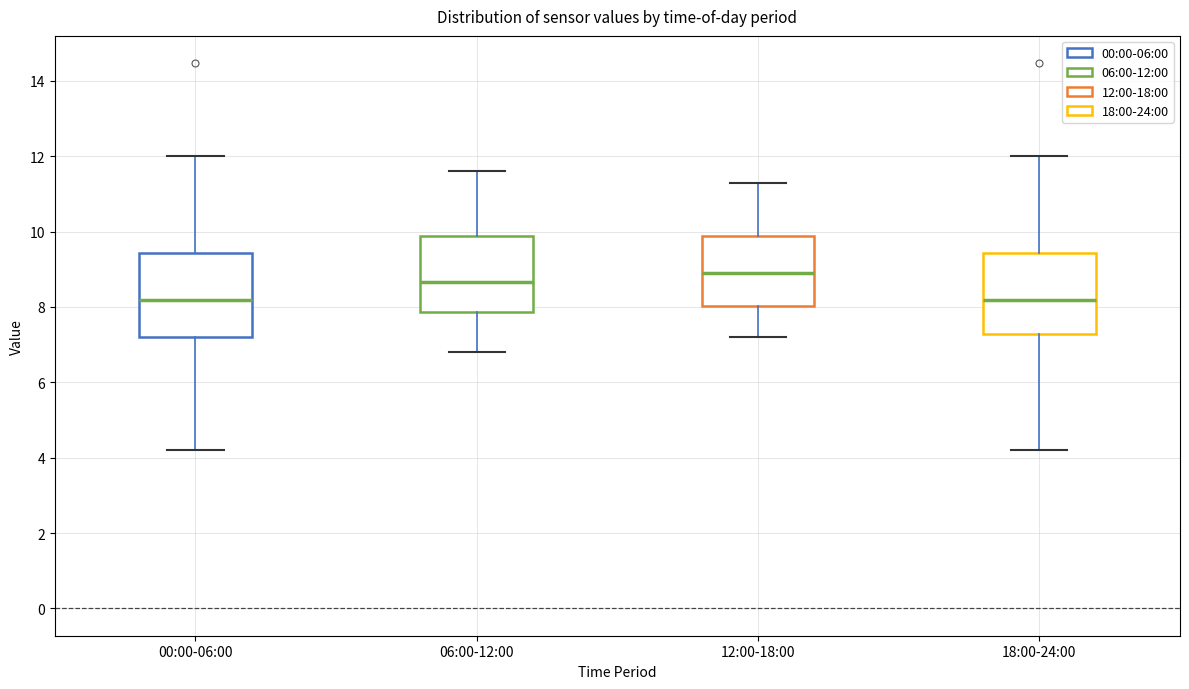

Which box has the highest median line?

12:00-18:00